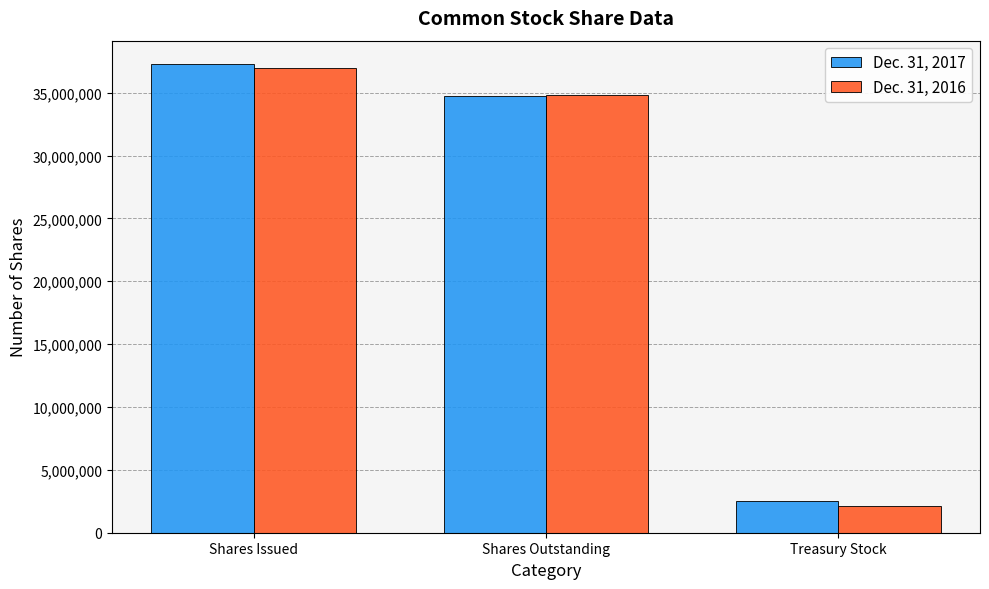

Which series changed the most between Shares Issued and Shares Outstanding?

Dec. 31, 2017